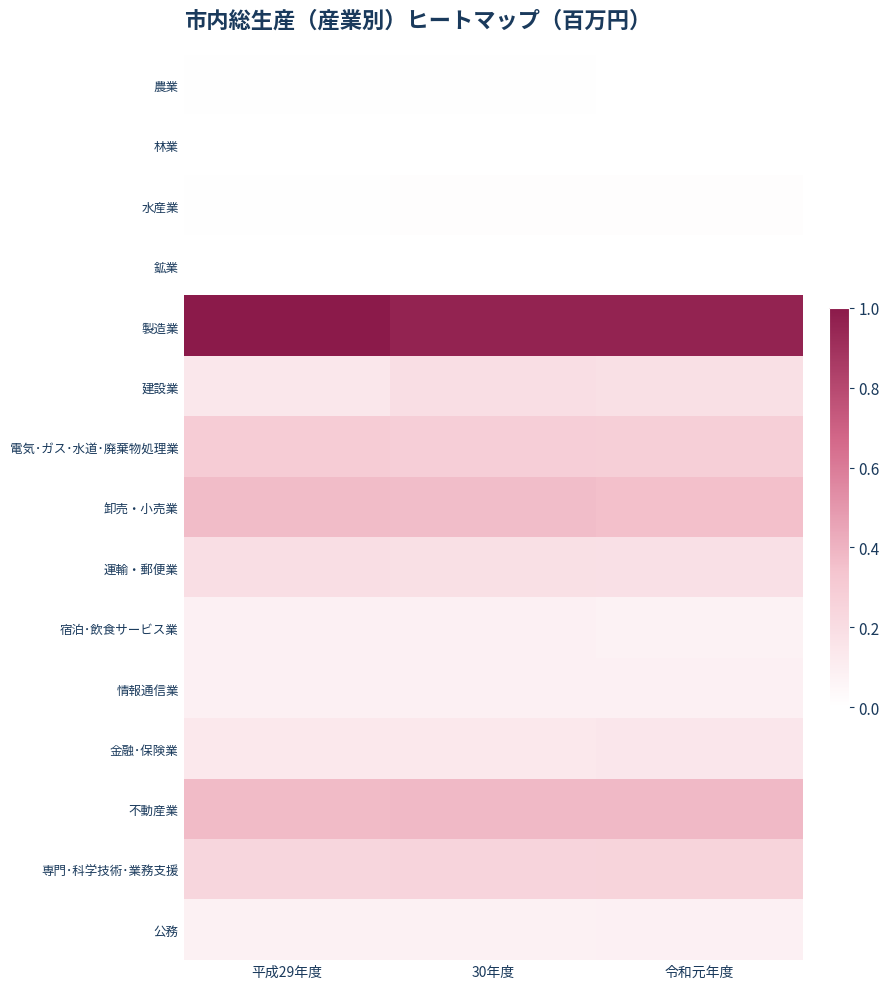

Which label corresponds to the largest value in the chart?

平成29年度